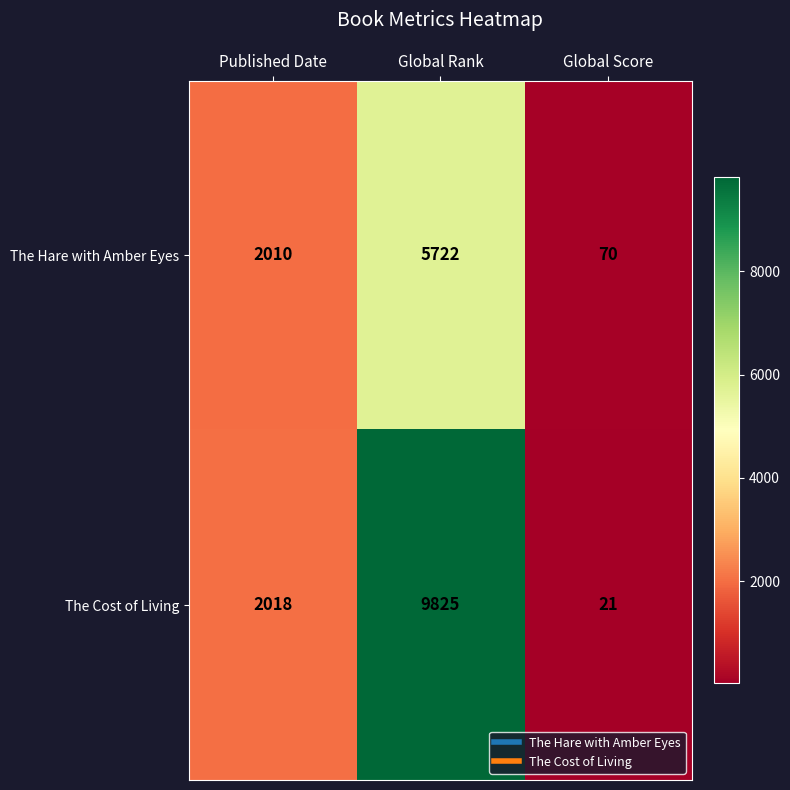

Where is The Hare with Amber Eyes nearest to the value 2896?

Published Date